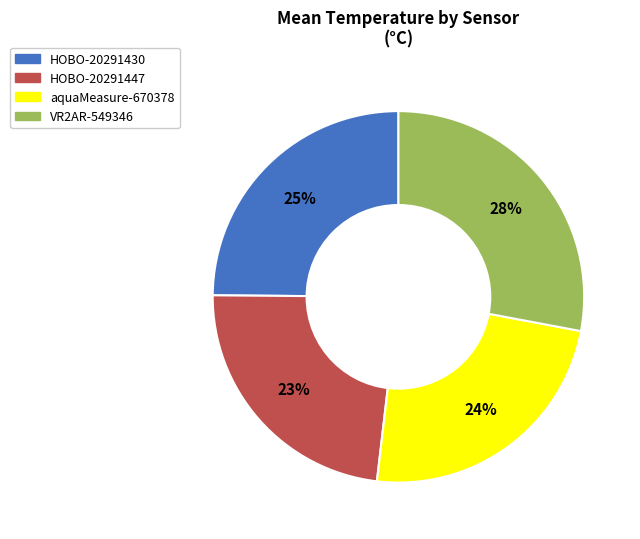

Is it true that aquaMeasure-670378 is 14% of the pie?

False